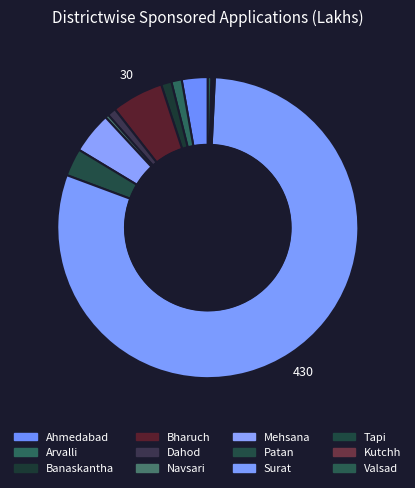

How many segments does this pie chart have?

12